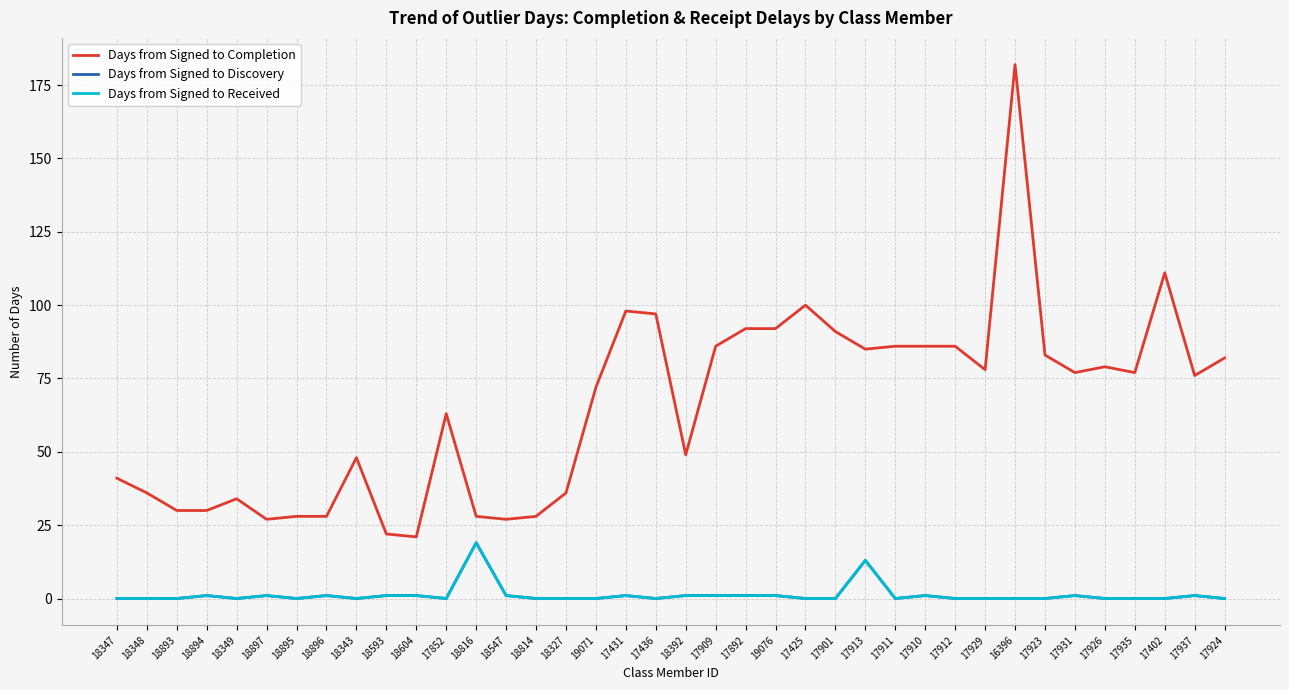

What is the label of the 30th point from the left?

17929